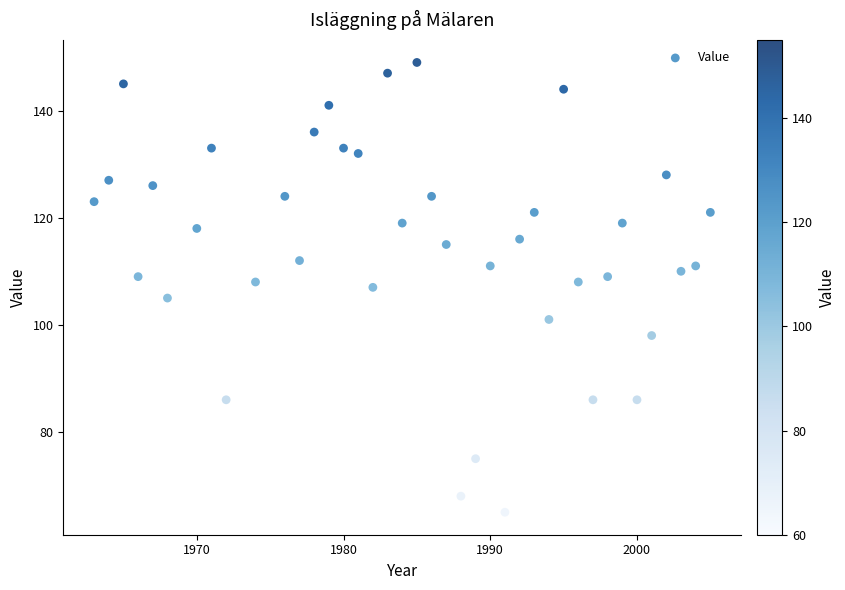

What is the range of Y values (max minus min)?

84